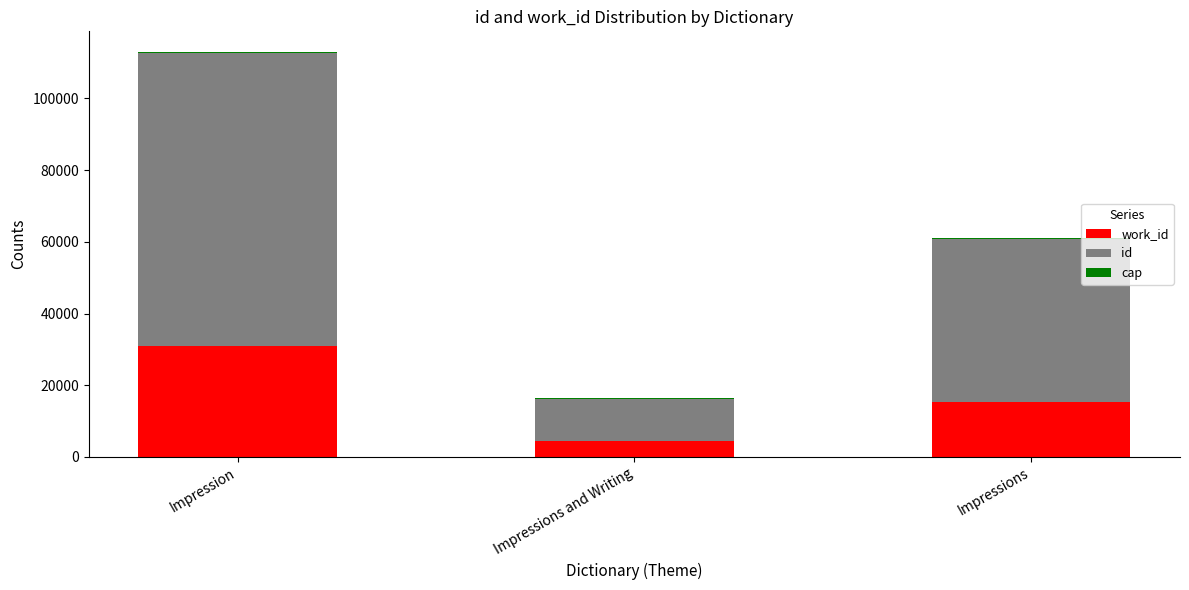

At which category is the sum across all series the highest?

Impression